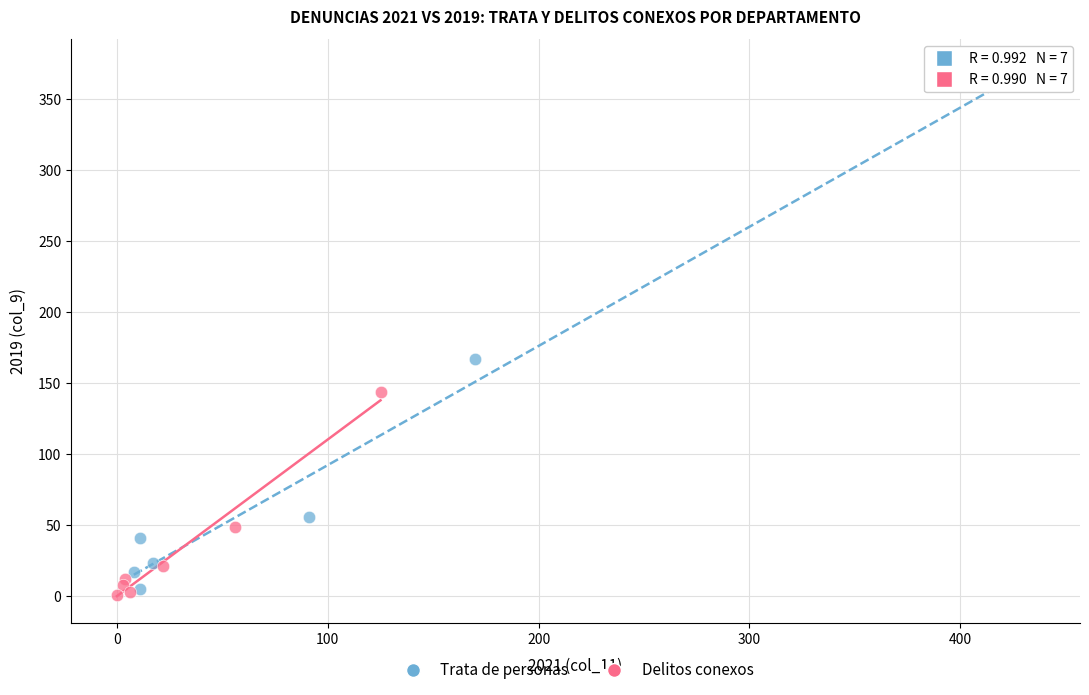

Which series contains the highest Y value?

Trata de personas